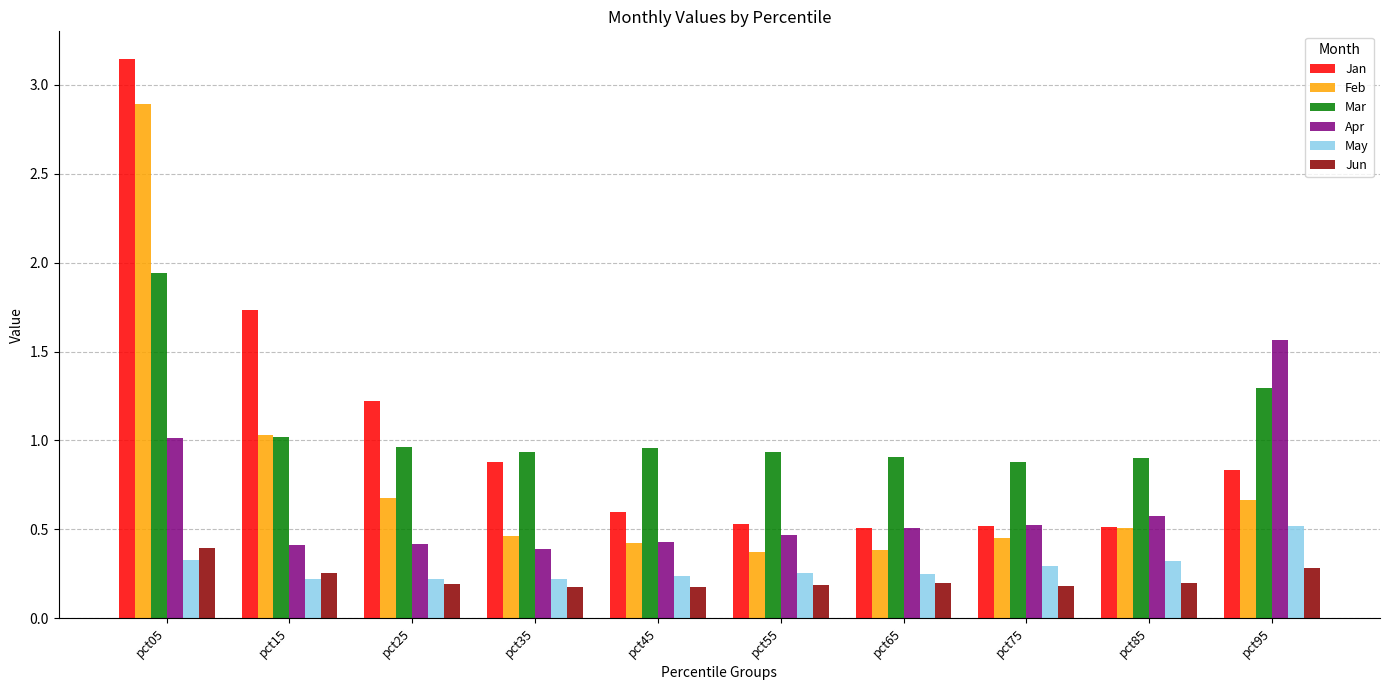

What is the total value across all series at pct75?

2.9